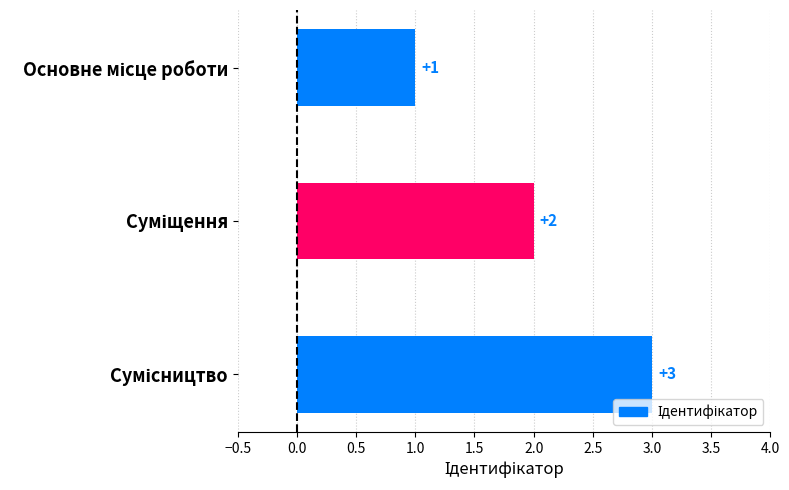

What is the sum of all values?

6